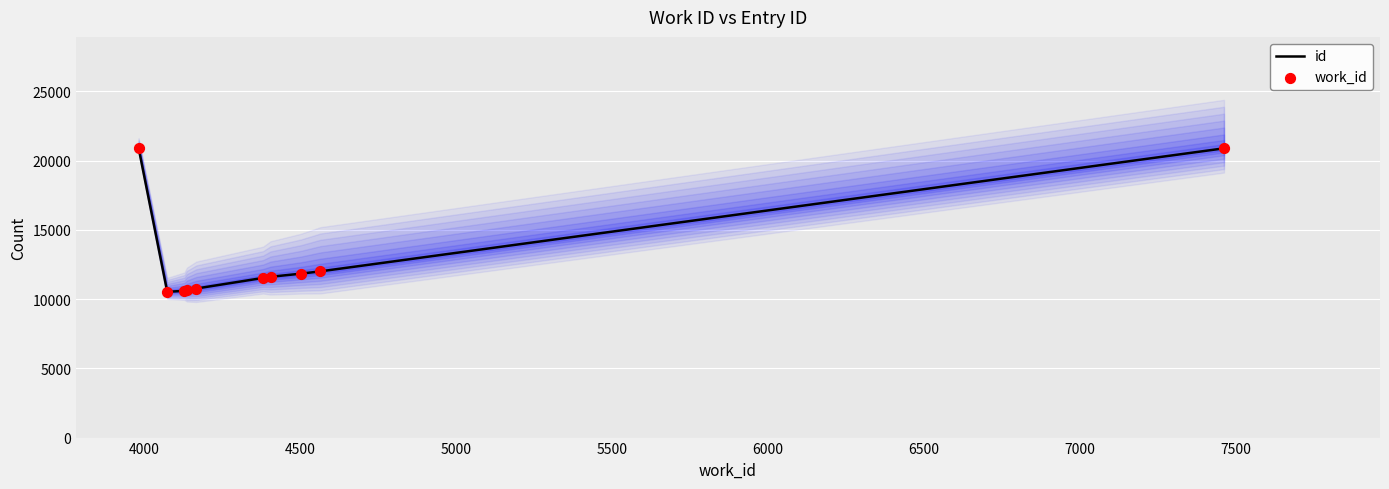

Which series reaches the maximum Y coordinate?

id